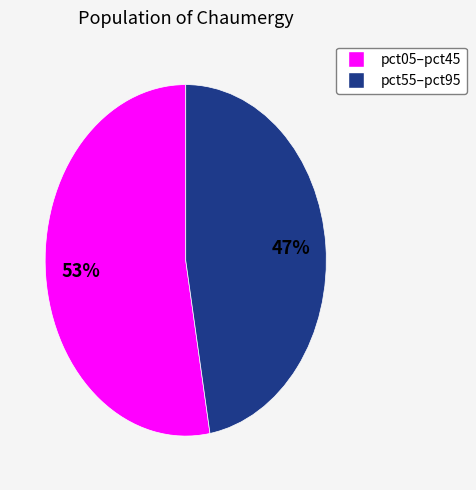

To the nearest percent, what is the average slice percentage?

50%